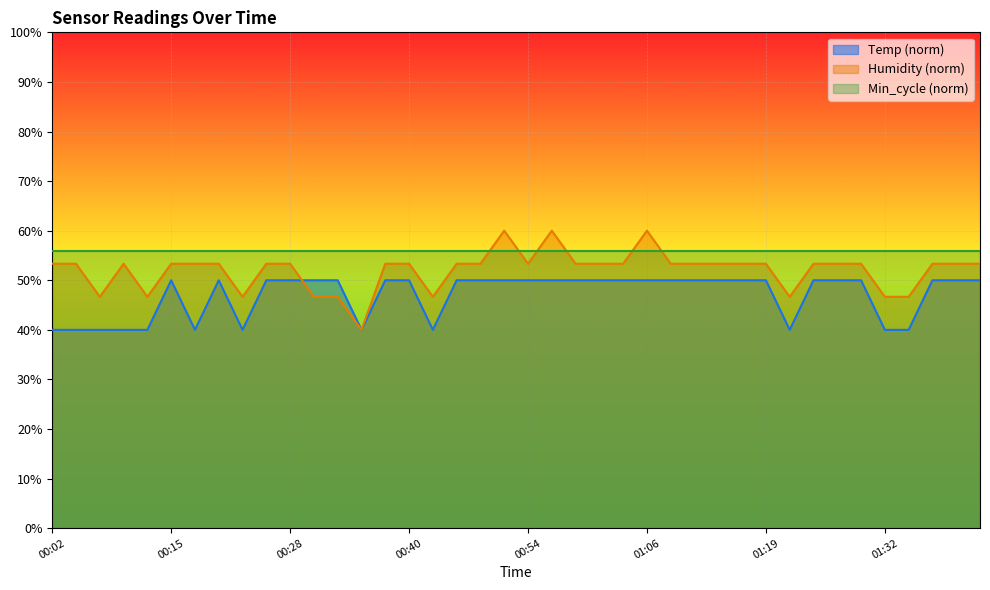

How many lines are shown in the chart?

3